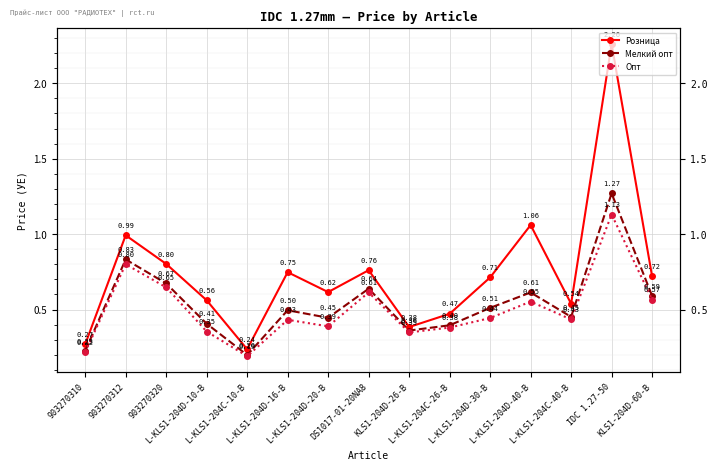

In Розница, how many points are higher than both neighbors (excluding endpoints)?

5